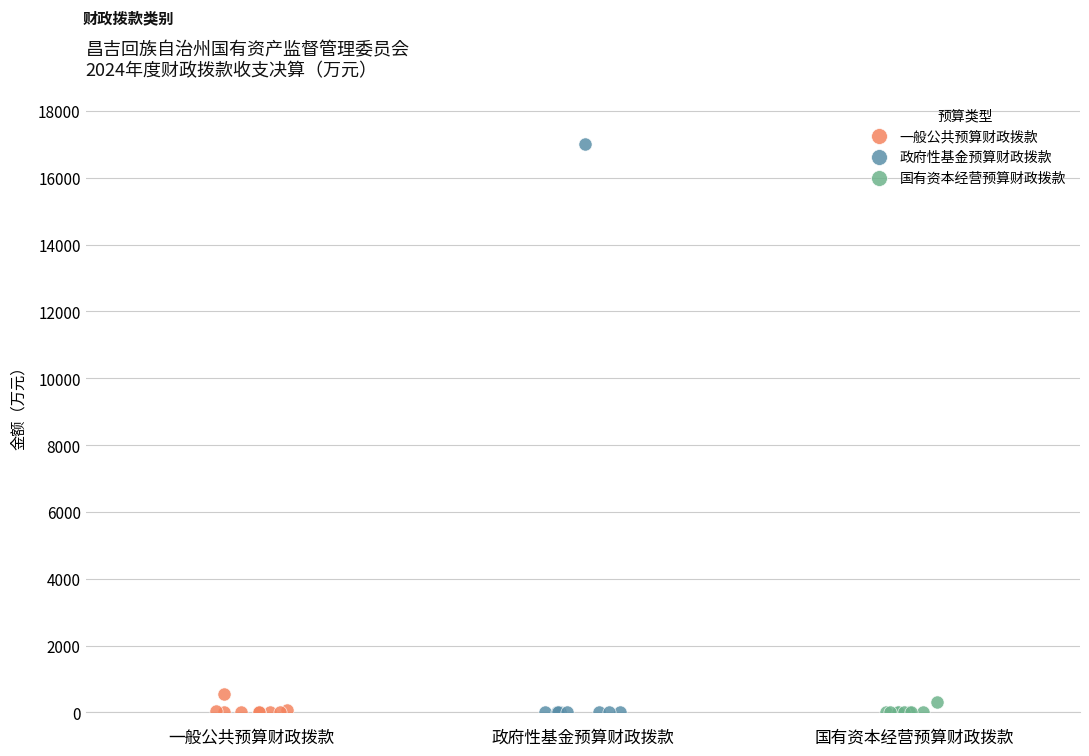

Which series reaches the maximum Y coordinate?

政府性基金预算财政拨款